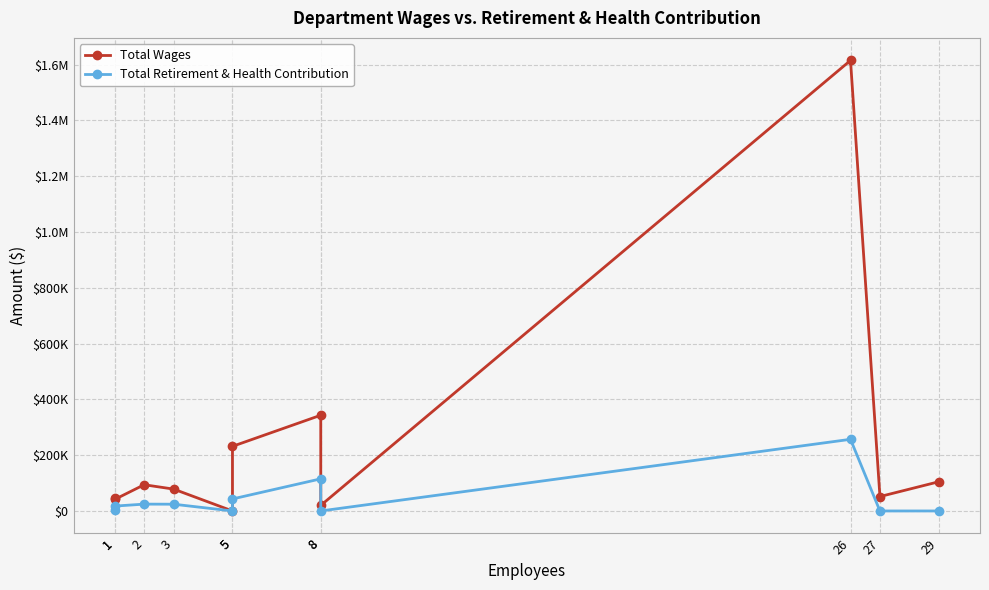

At 1, list the series in order from largest to smallest.

Total Wages, Total Retirement & Health Contribution